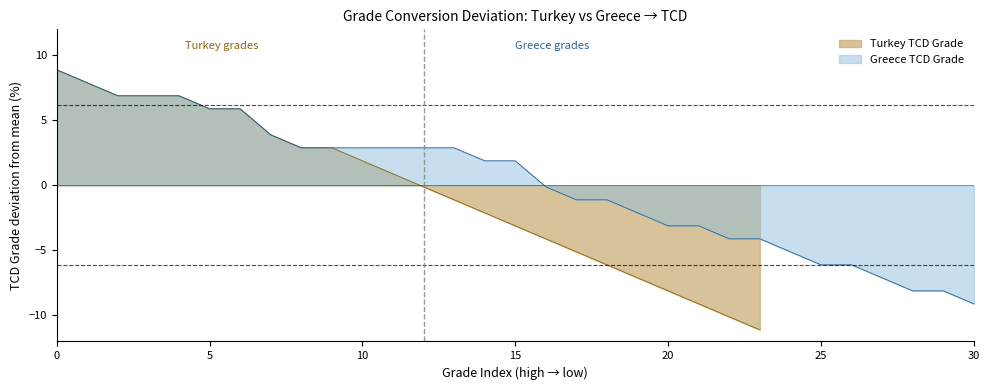

How many values are below zero?

12